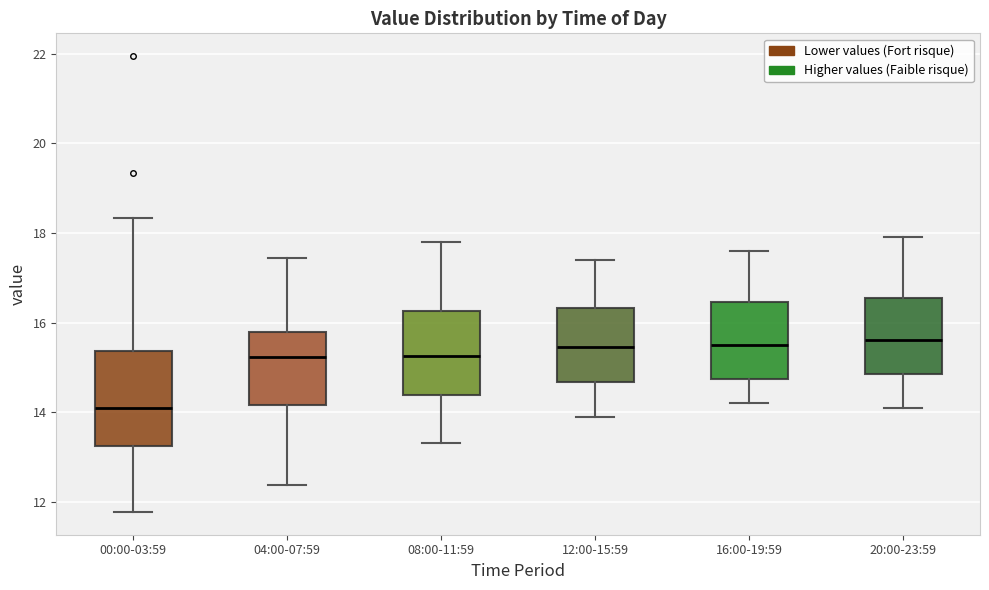

Reading left to right, transcribe this box plot: for each box, give where its median line is, the range the box spans, and where its two whiskers end, as read against the y-axis. The values are not printed on the chart, so give them approximately, as read against the axis.

00:00-03:59: median 14.0, box 13.2 to 15.4, whiskers 11.8 to 18.4
04:00-07:59: median 15.2, box 14.2 to 15.8, whiskers 12.4 to 17.4
08:00-11:59: median 15.2, box 14.4 to 16.2, whiskers 13.4 to 17.8
12:00-15:59: median 15.4, box 14.6 to 16.4, whiskers 14.0 to 17.4
16:00-19:59: median 15.6, box 14.8 to 16.4, whiskers 14.2 to 17.6
20:00-23:59: median 15.6, box 14.8 to 16.6, whiskers 14.2 to 18.0